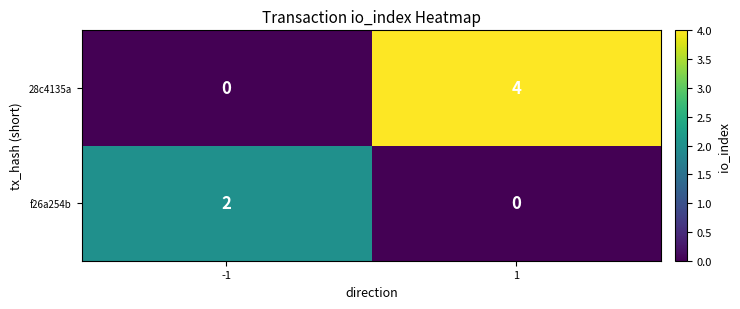

True or false: 28c4135a has a value of 2 at -1.

False